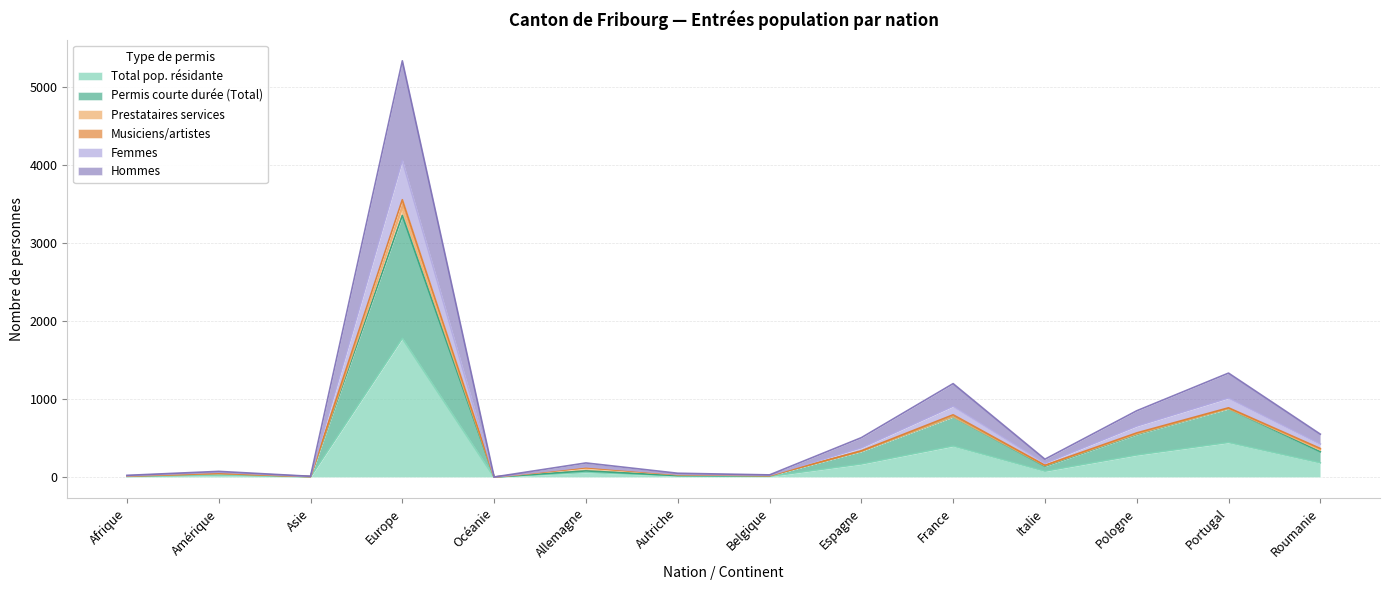

At which category does Total pop. résidante reach its first local valley?

Asie